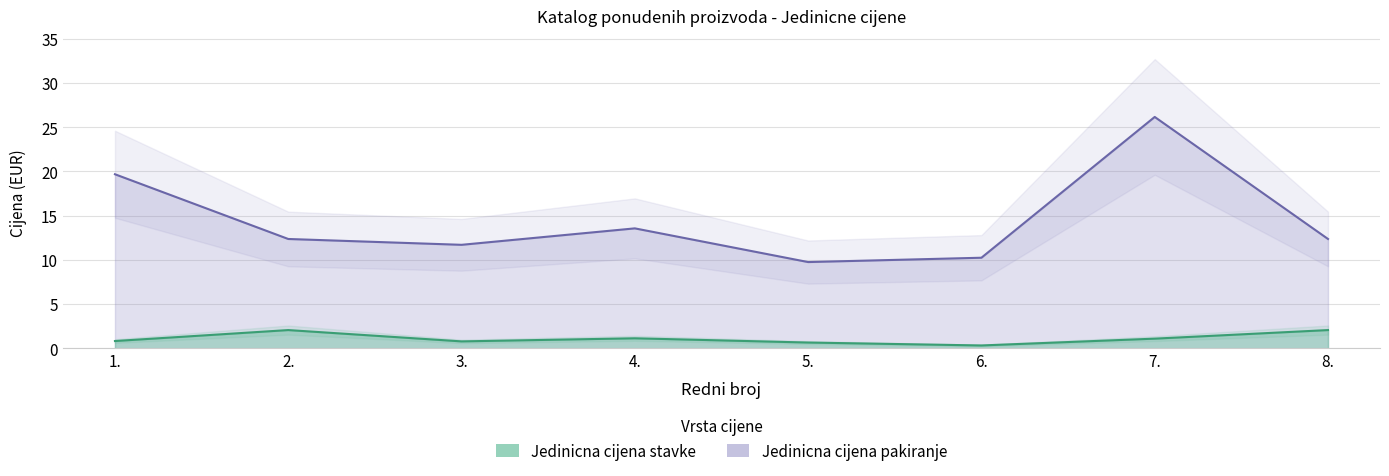

How many lines are shown in the chart?

2